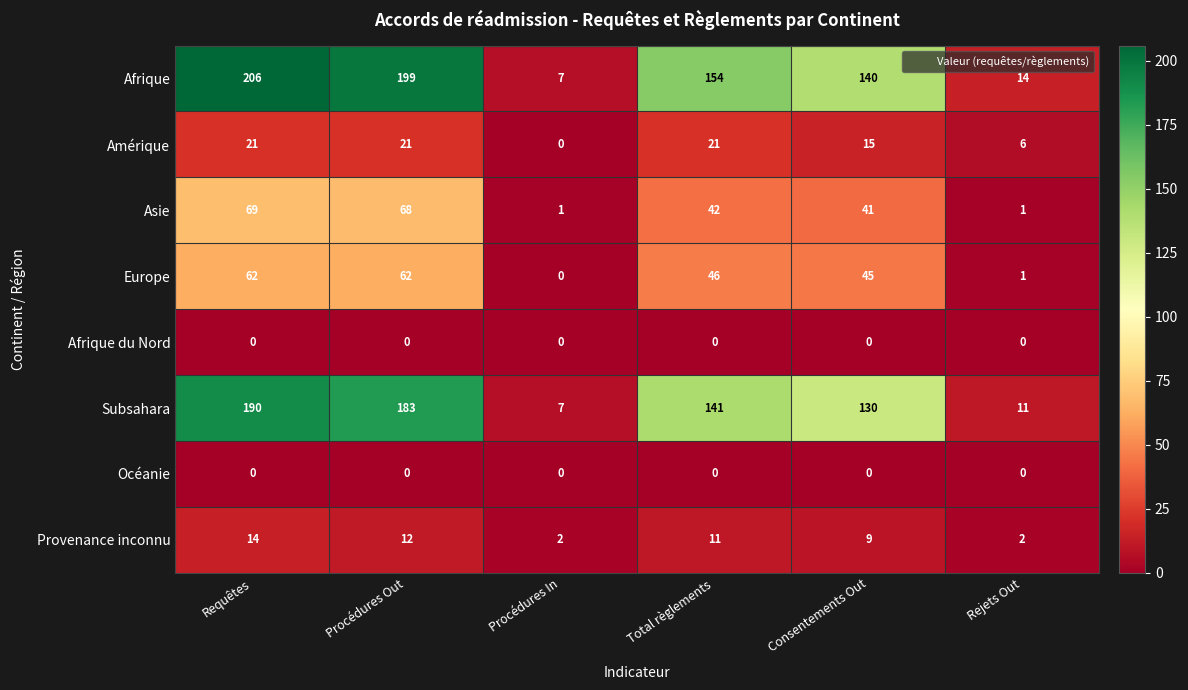

Where does the Europe series first go above 46?

Requêtes